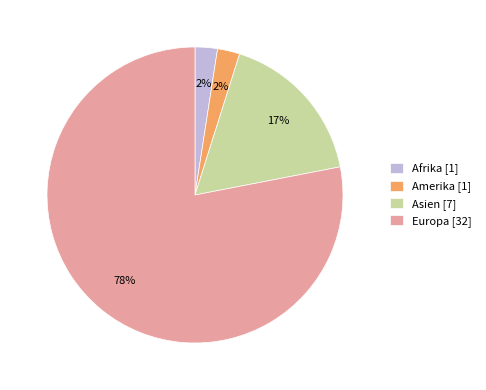

How many segments does this pie chart have?

4